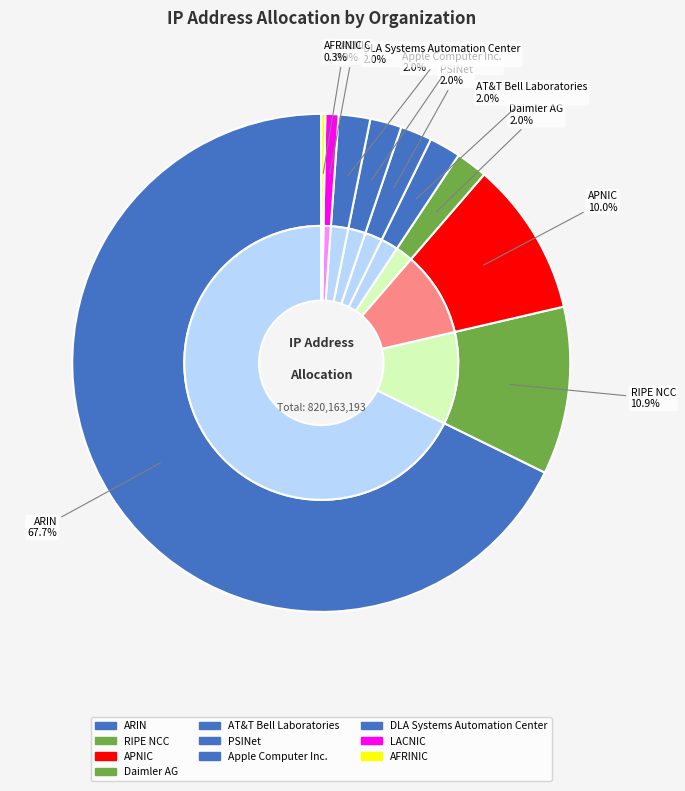

Rank the categories by value from lowest to highest.

AFRINIC, LACNIC, Apple Computer Inc., DLA Systems Automation Center, PSINet, AT&T Bell Laboratories, Daimler AG, APNIC, RIPE NCC, ARIN